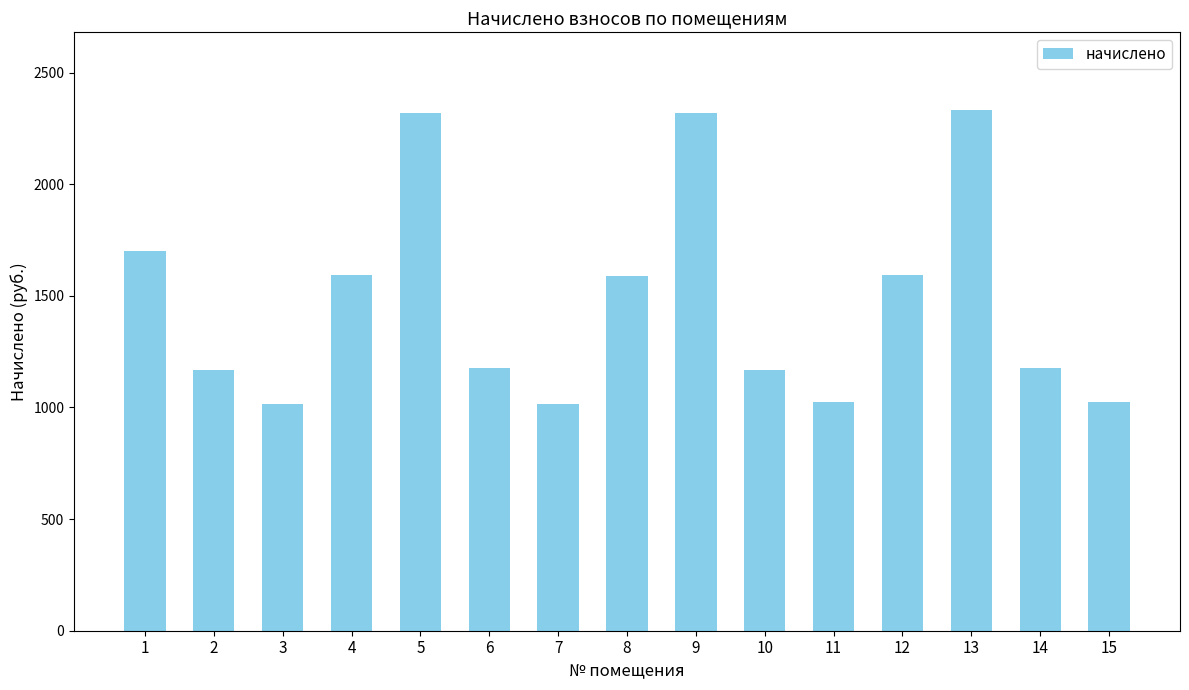

What is the maximum value shown in the chart?

2330.9